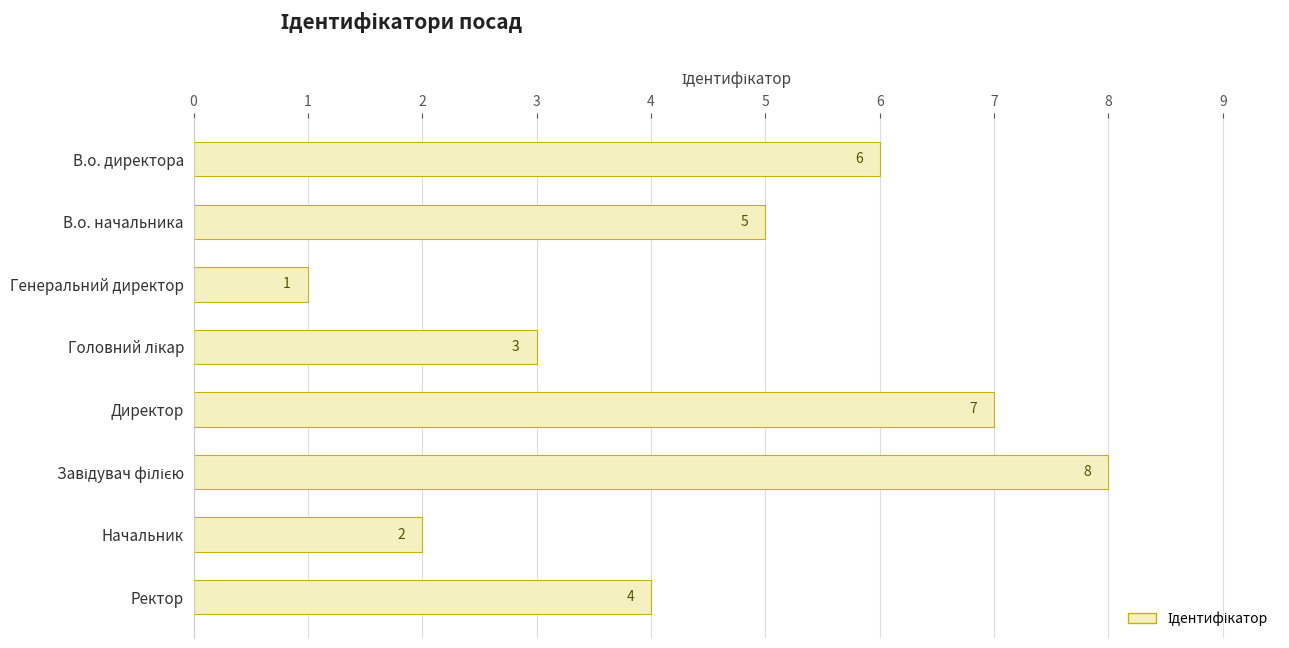

How many data points are less than 5?

4